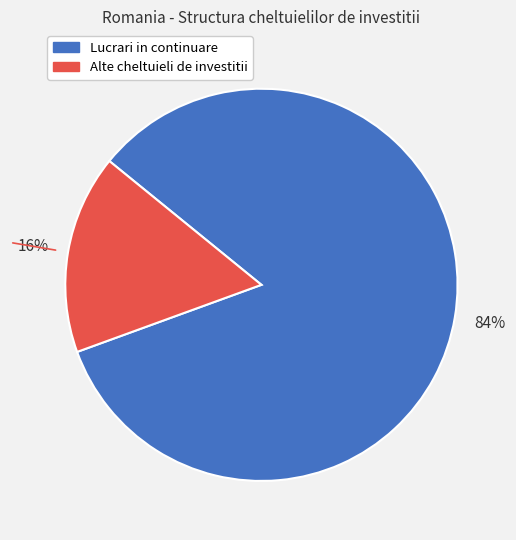

Is there a majority slice in this chart?

Yes